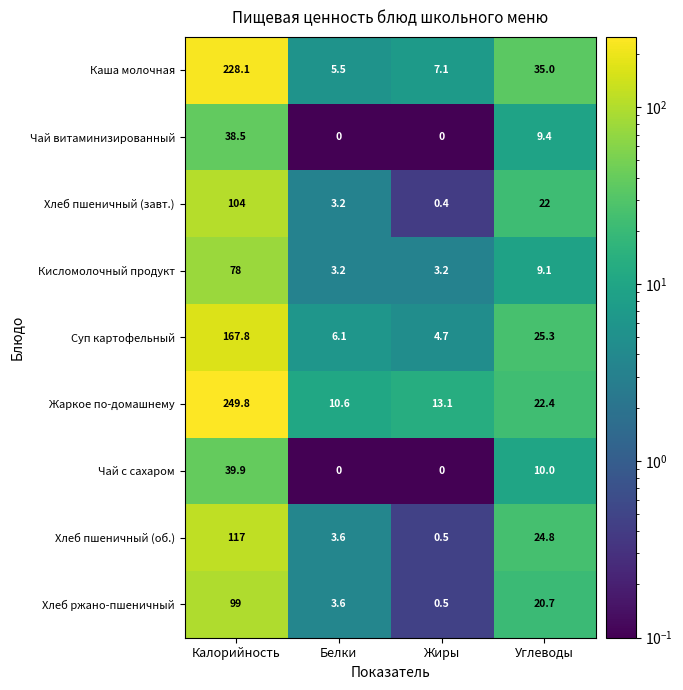

List the series in order of their peak value, highest first.

Жаркое по-домашнему, Каша молочная, Суп картофельный, Хлеб пшеничный (об.), Хлеб пшеничный (завт.), Хлеб ржано-пшеничный, Кисломолочный продукт, Чай с сахаром, Чай витаминизированный